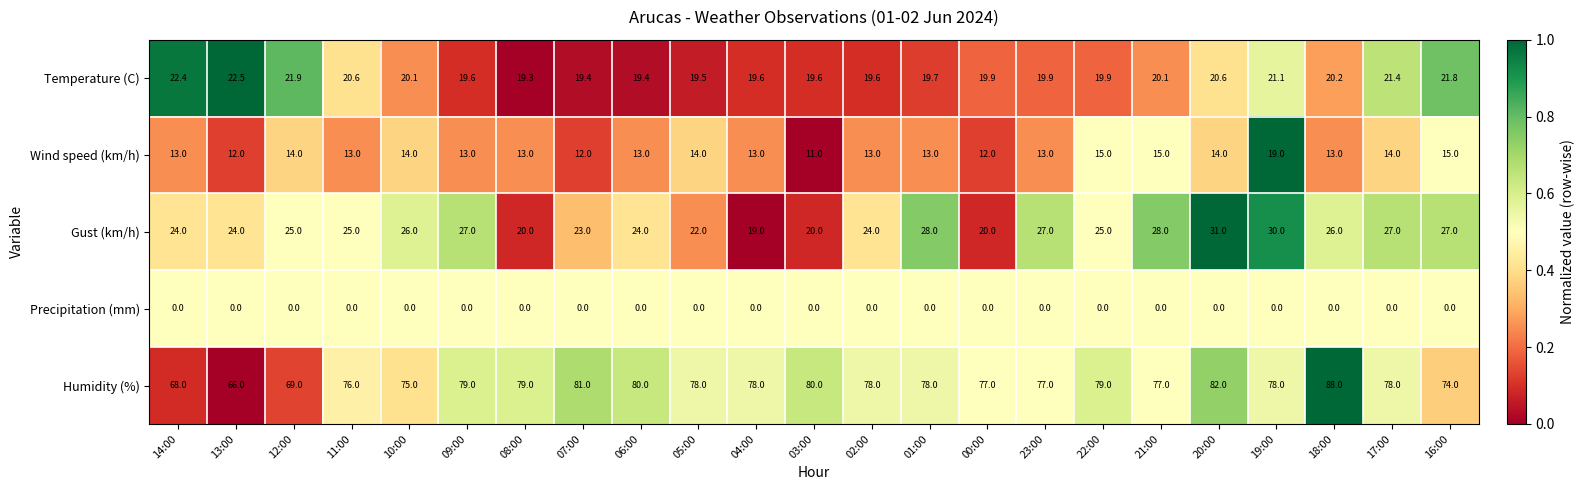

The value of Wind speed (km/h) at 12:00 is 14.0. True or false?

True